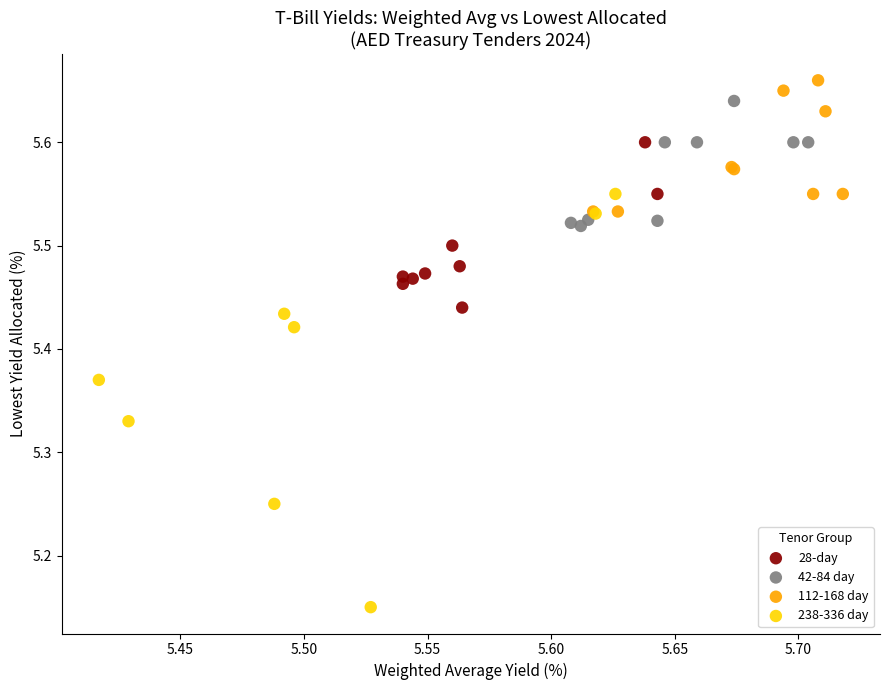

Which series contains the lowest Y value?

238-336 day